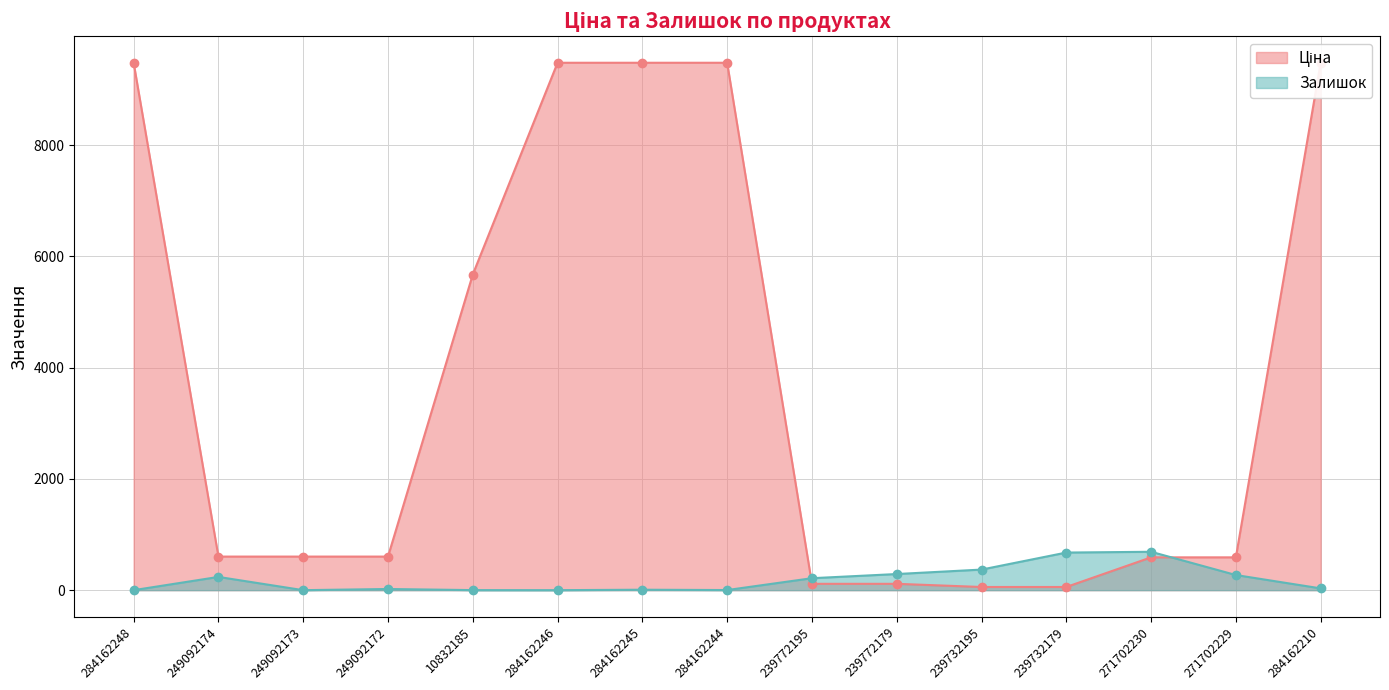

Reading left to right, list all the values displayed in this chart.

Ціна: 284162248=9480.1	249092174=603.7	249092173=603.7	249092172=603.7	10832185=5673.8	284162246=9480.1	284162245=9480.1	284162244=9480.1	239772195=114.1	239772179=114.1	239732195=57.0	239732179=57.0	271702230=589.9	271702229=589.9	284162210=9480.1
Залишок: 284162248=0.0	249092174=238.0	249092173=0.0	249092172=21.0	10832185=1.0	284162246=0.0	284162245=8.0	284162244=2.0	239772195=215.0	239772179=290.0	239732195=370.0	239732179=676.0	271702230=690.0	271702229=272.0	284162210=32.0